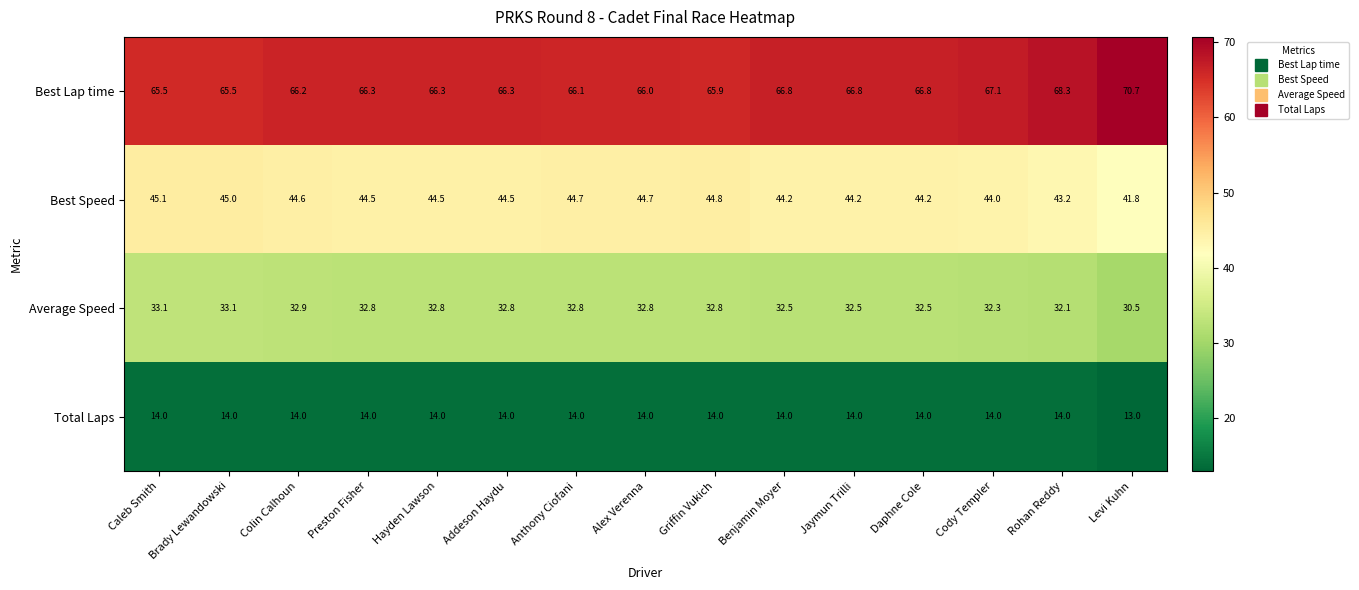

The value of Best Speed at Daphne Cole is 68.9. True or false?

False